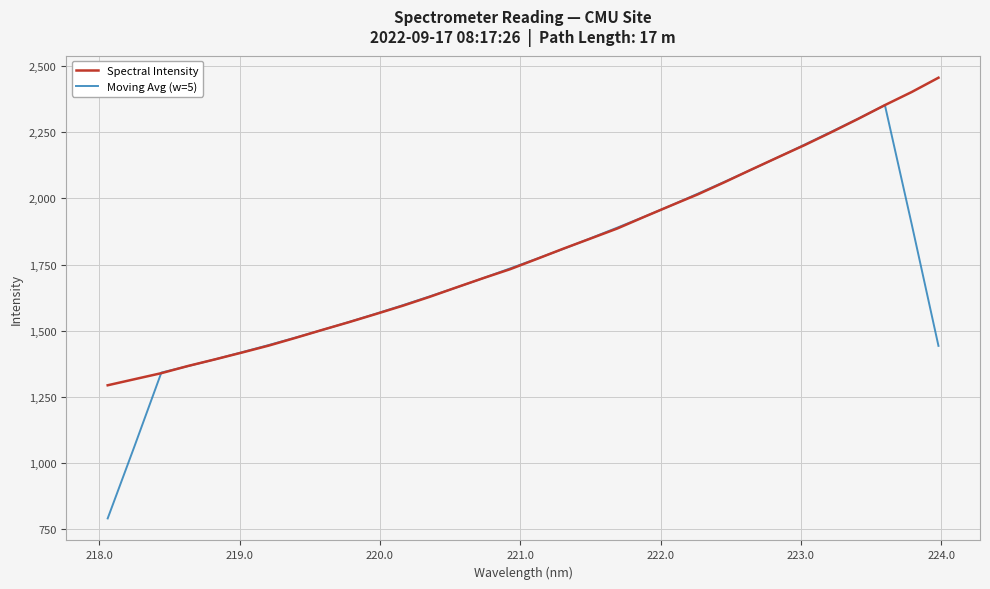

What is the smallest value displayed?

789.8